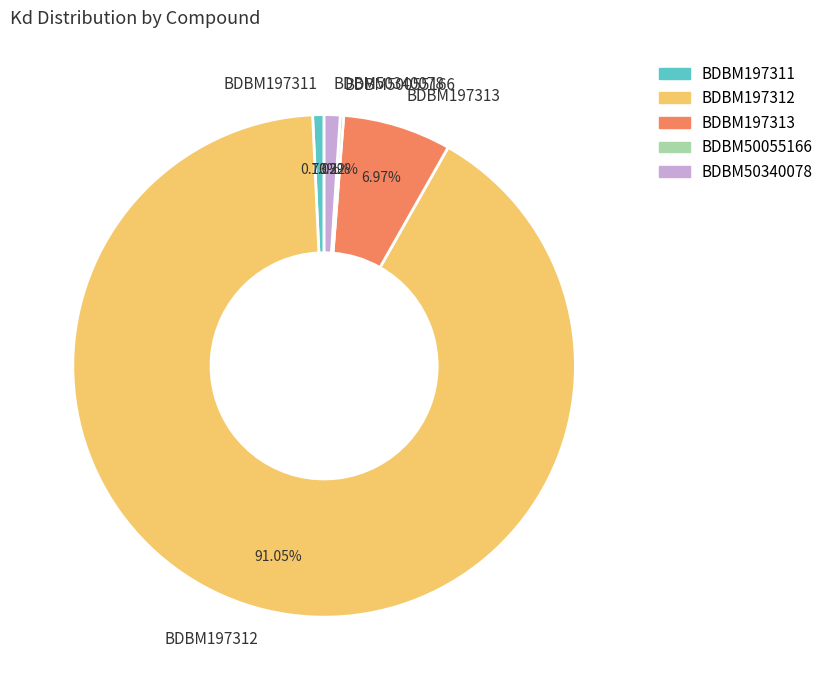

Does any single category account for the majority?

Yes